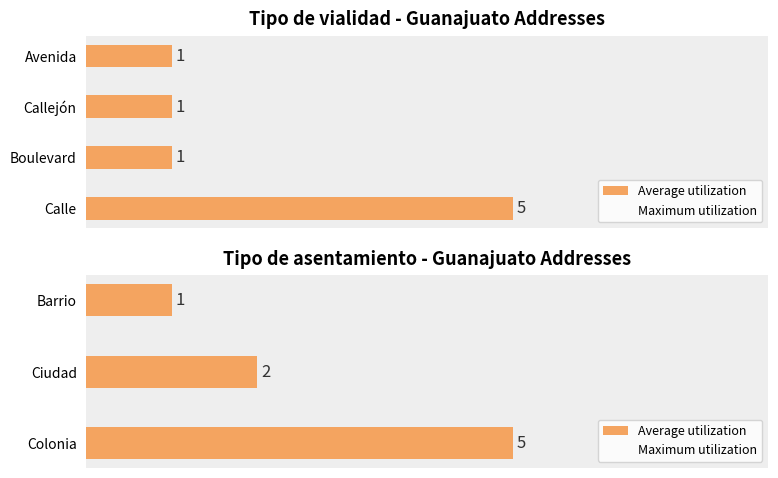

What is the value of the Maximum utilization bar at the 3rd from the left?

1